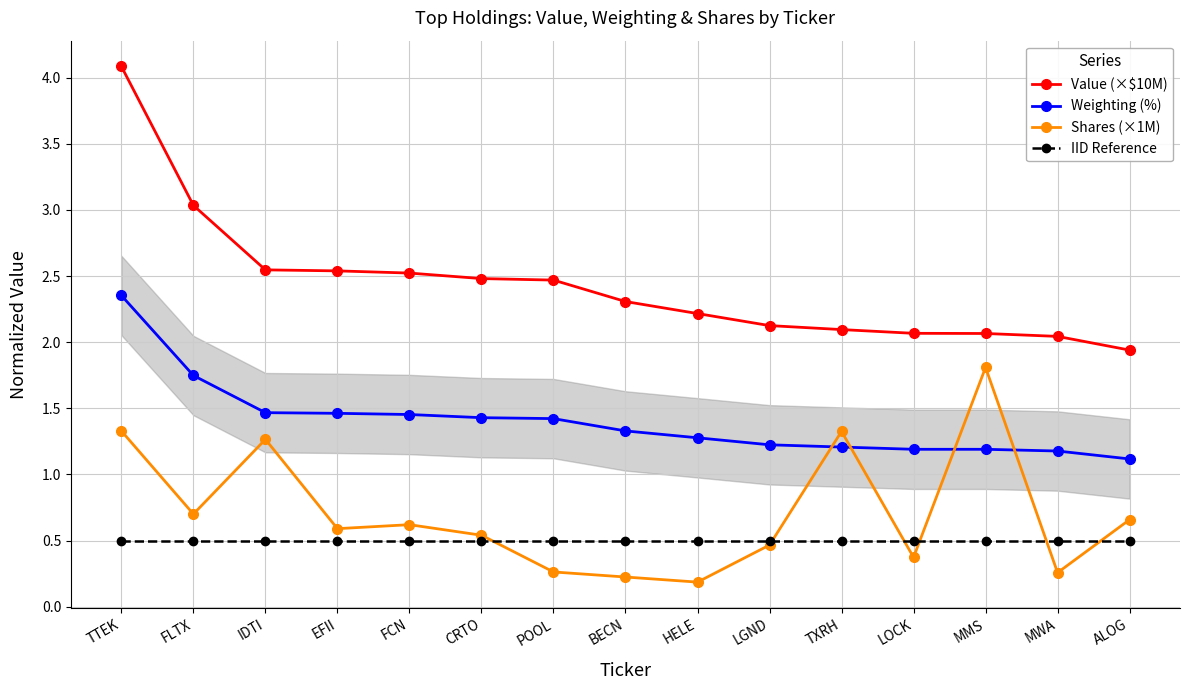

What is the label of the 7th point from the right?

HELE